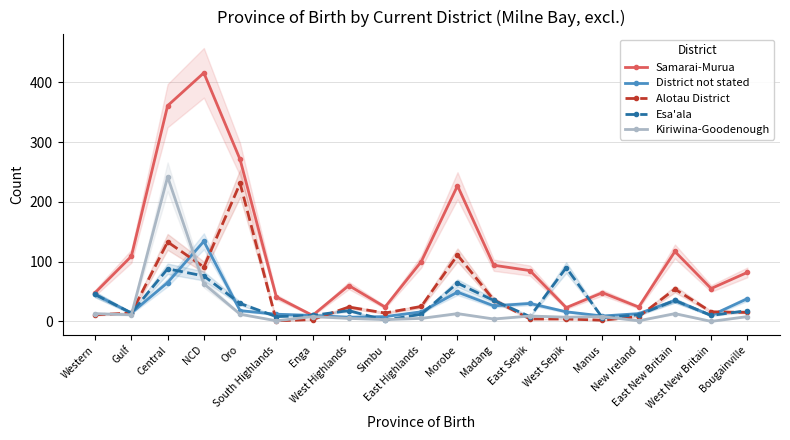

What is the sum of all Esa'ala values?

580